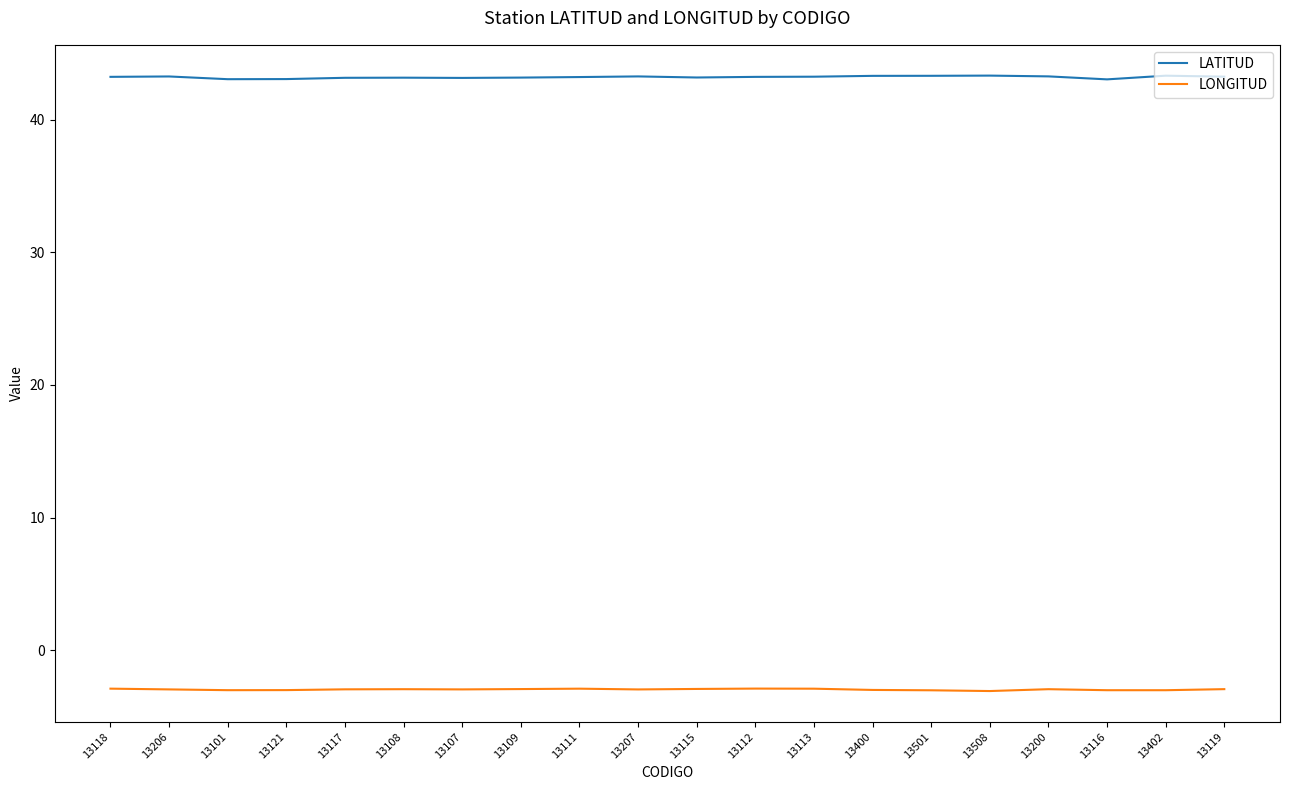

What is the spread (max minus min) of values at 13116?

46.0